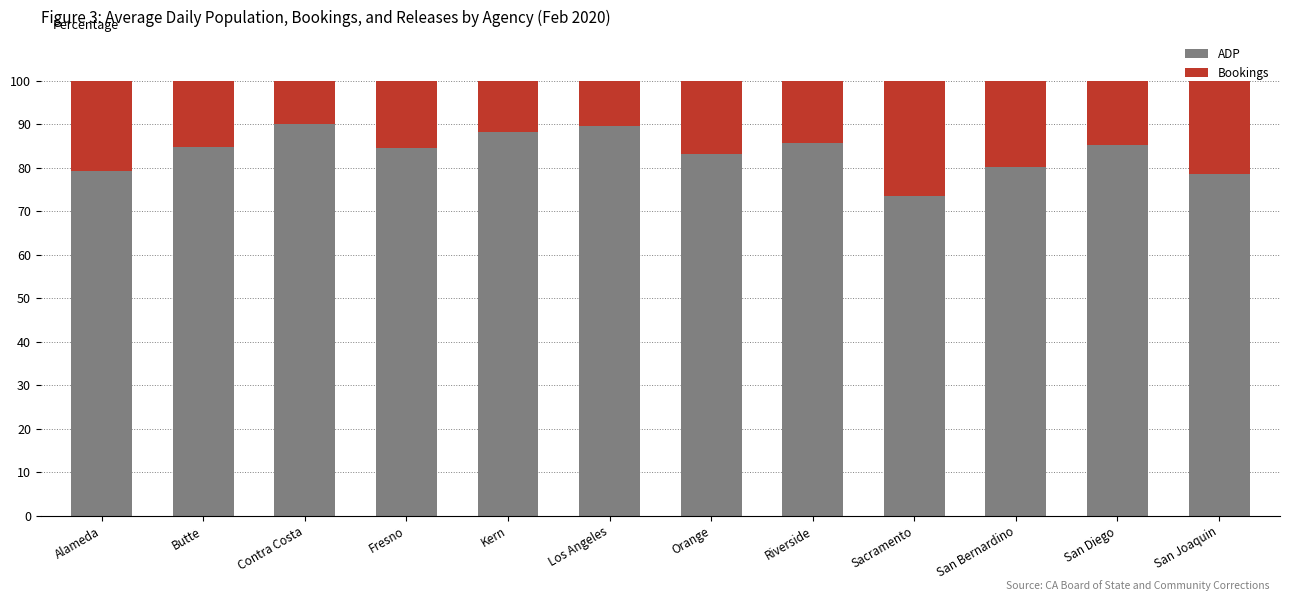

True or false: ADP has a value of 143.6 at Riverside.

False